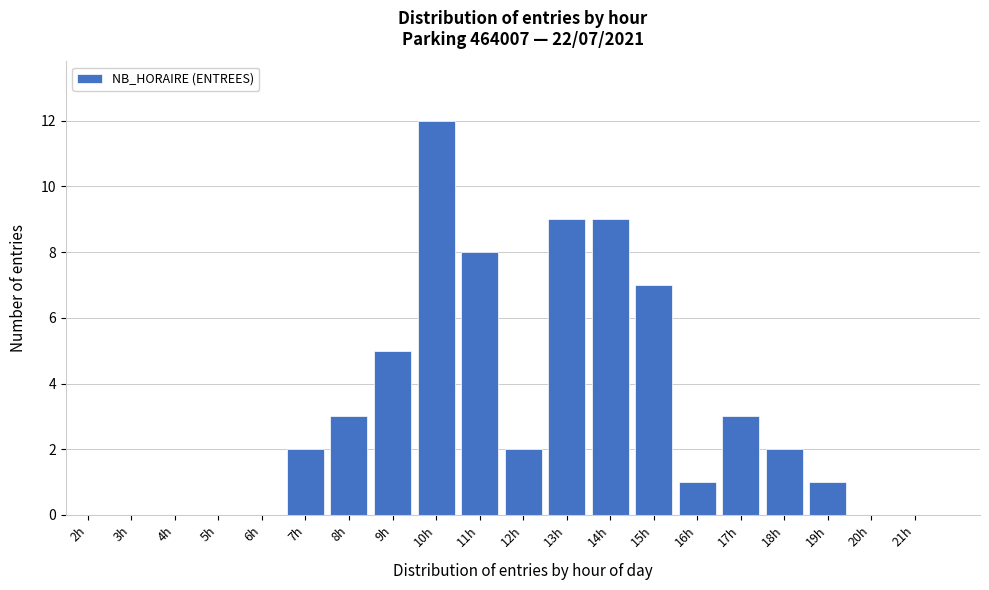

Reading left to right, what are all the values shown in this chart?

2h=0	3h=0	4h=0	5h=0	6h=0	7h=2	8h=3	9h=5	10h=12	11h=8	12h=2	13h=9	14h=9	15h=7	16h=1	17h=3	18h=2	19h=1	20h=0	21h=0